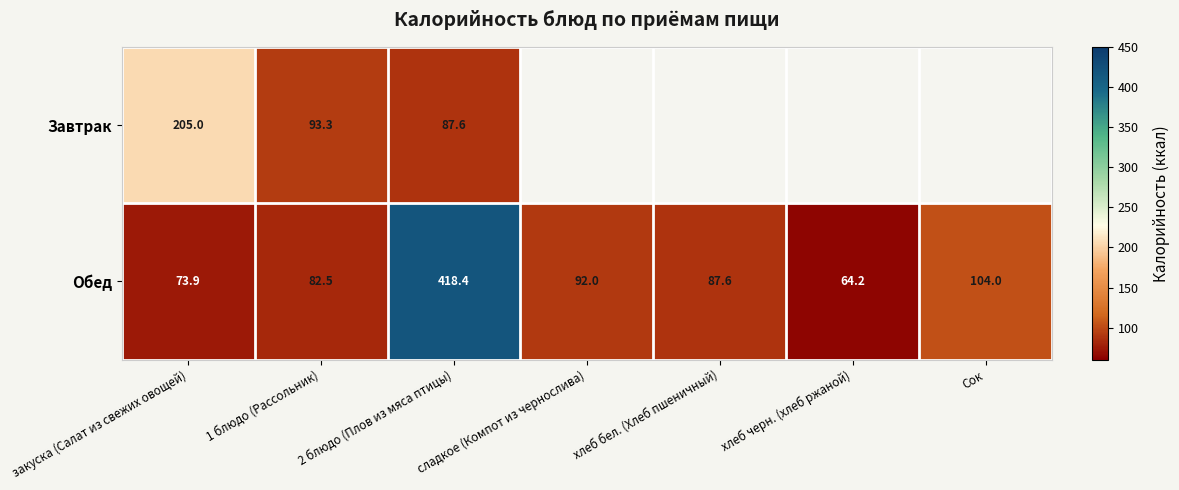

What is the approximate value of Обед at 2 блюдо (Плов из мяса птицы)?

418.4